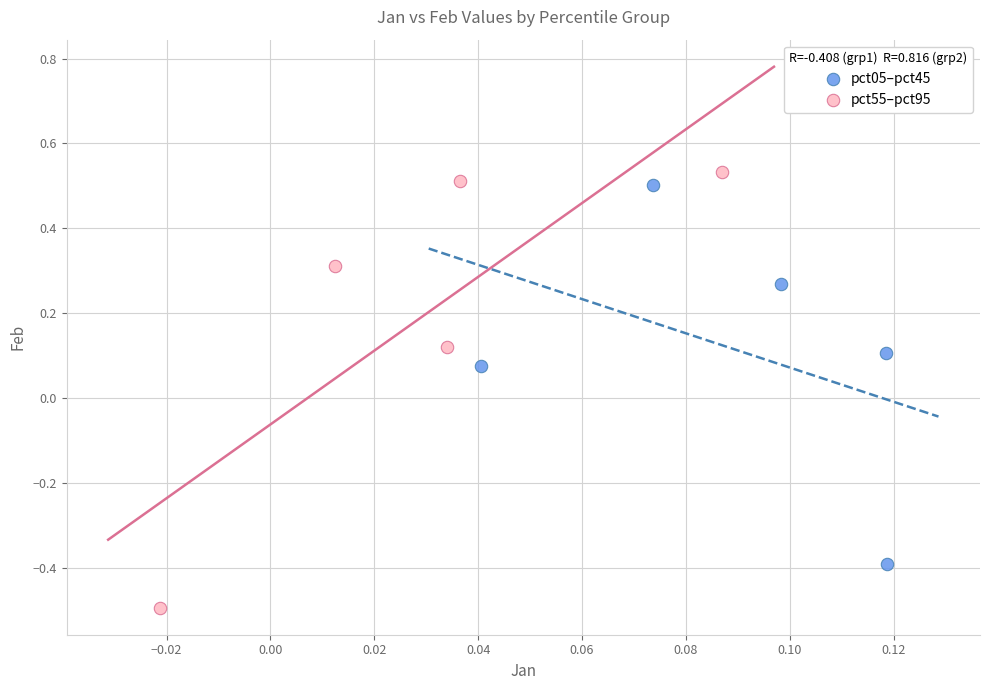

Which series has the widest spread of Y values?

pct55–pct95